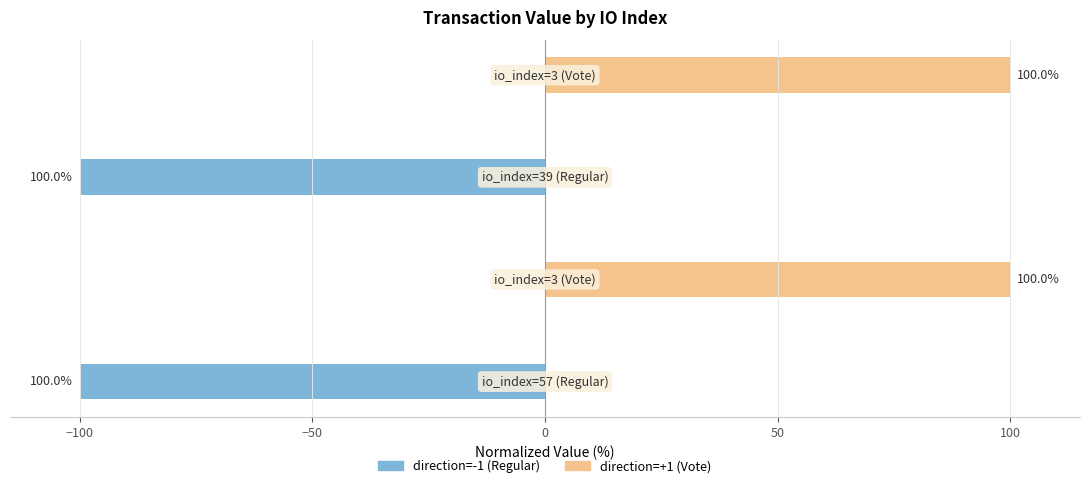

How many data points in direction=-1 (Regular) are less than 0?

2